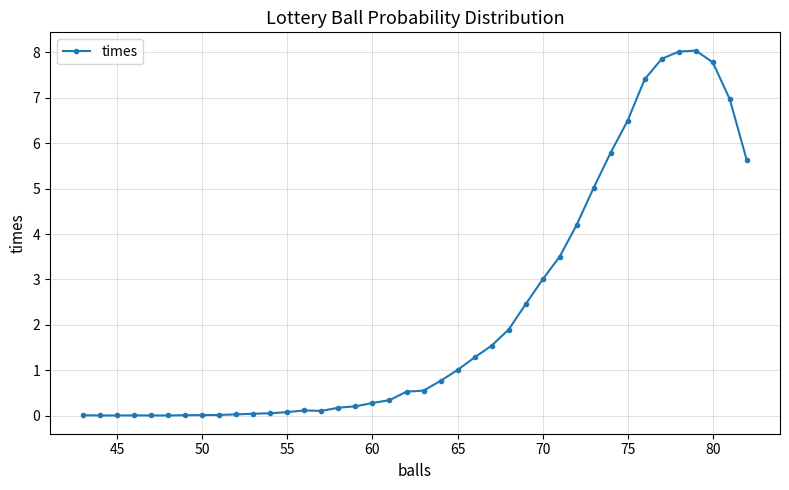

What is the sum of all values?

91.2